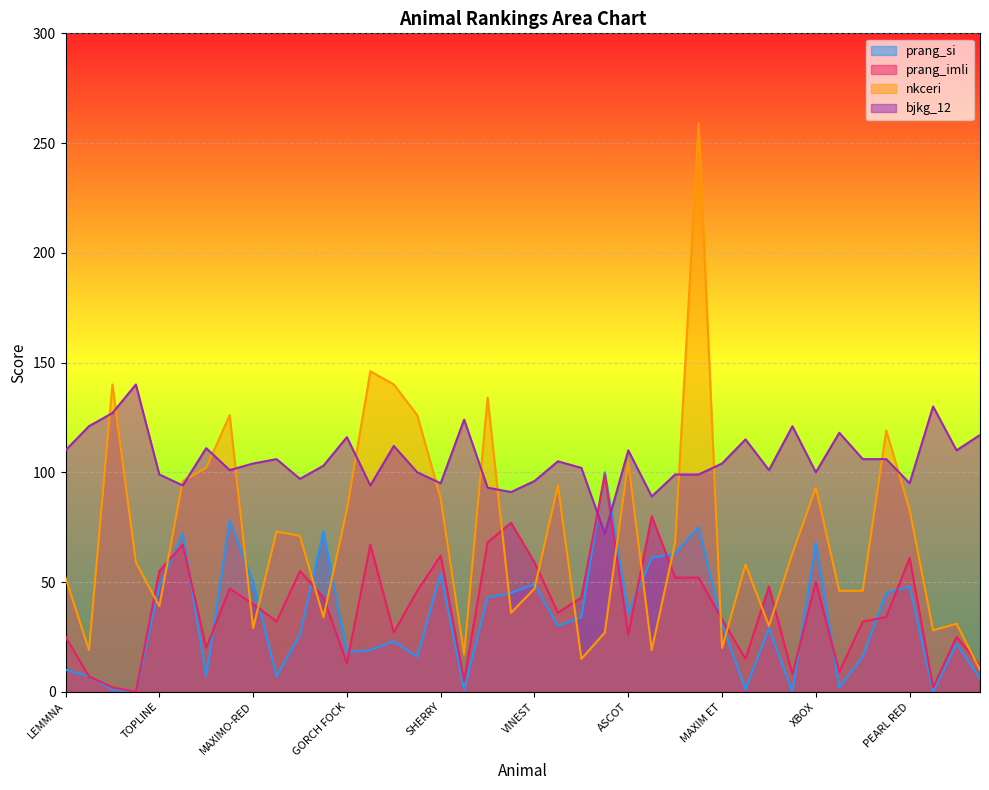

True or false: prang_si and nkceri cross at least once.

True